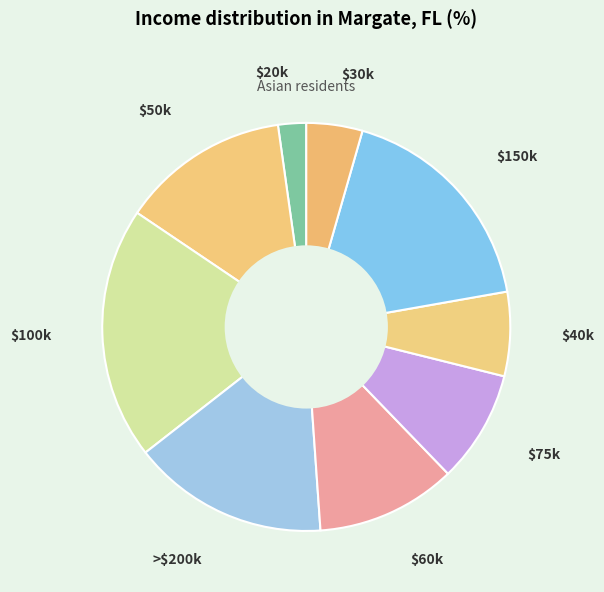

What is the smallest slice in the pie chart?

$20k